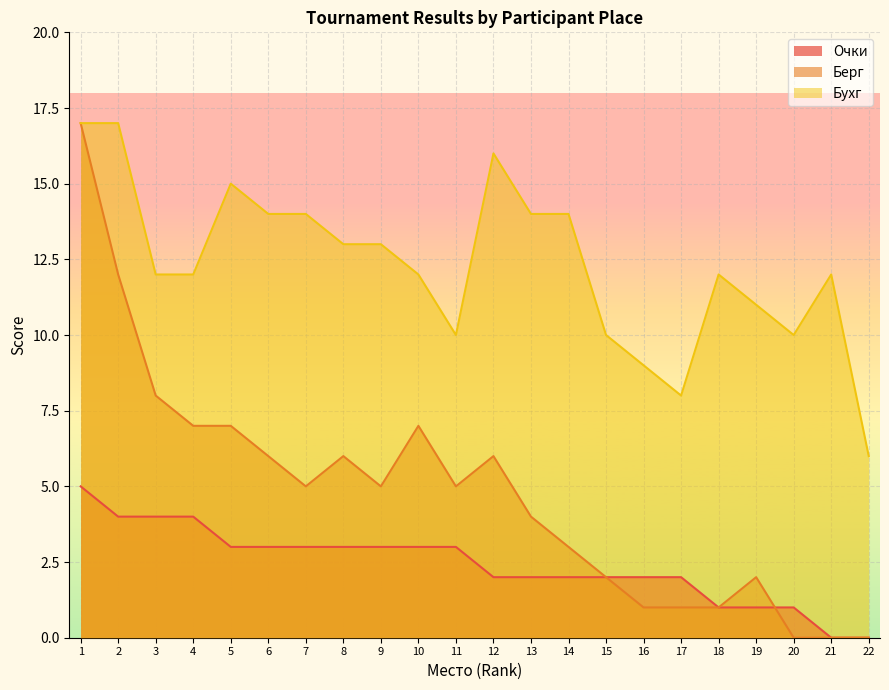

What is the sum of the Бухг values at 1 and 21?

29